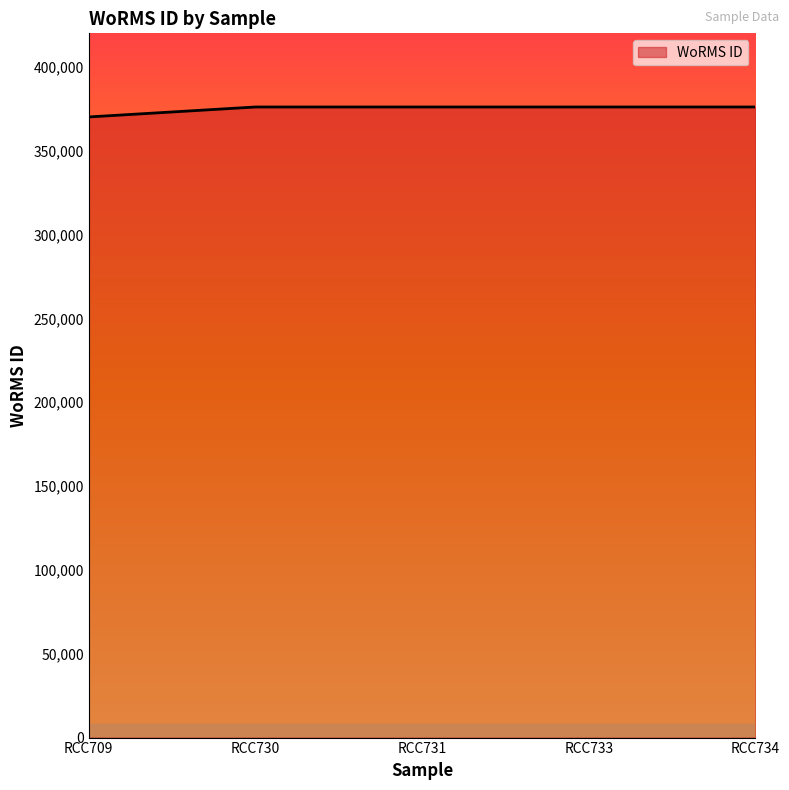

Reading left to right, extract all data points from this chart.

370136	376073	376073	376073	376073